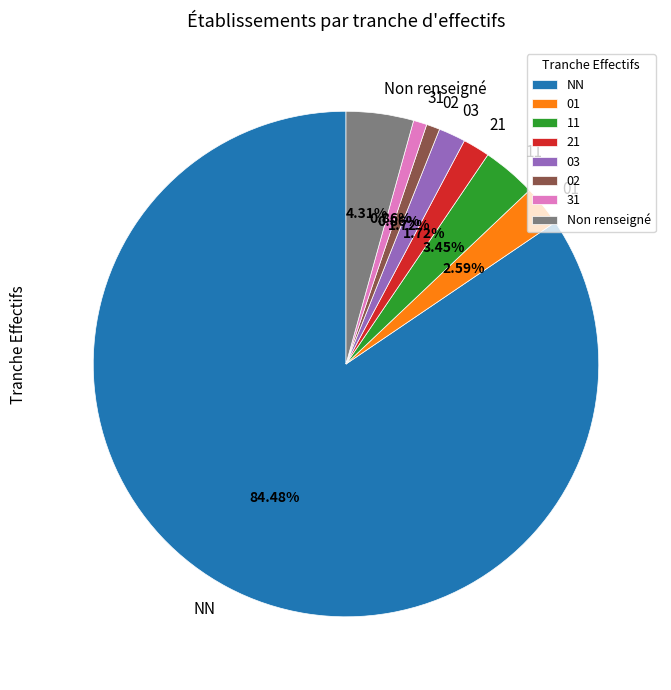

What is the largest slice in the pie chart?

NN